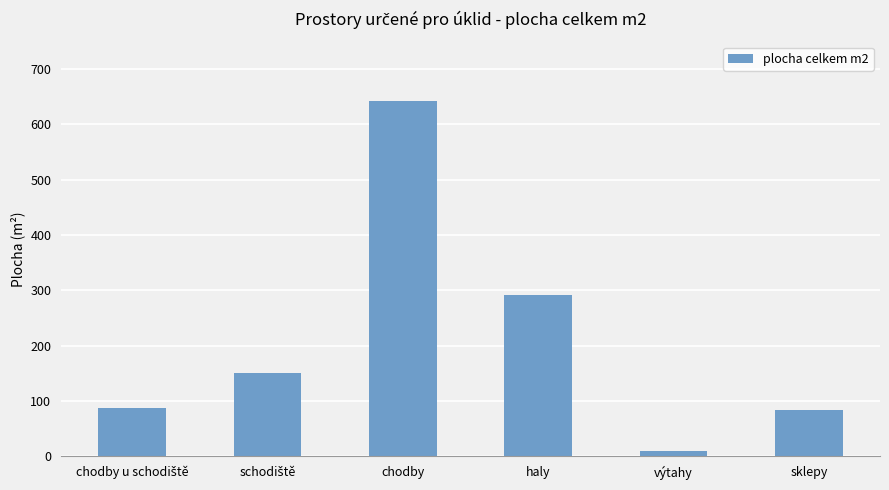

Where is the data nearest to the value 325?

haly